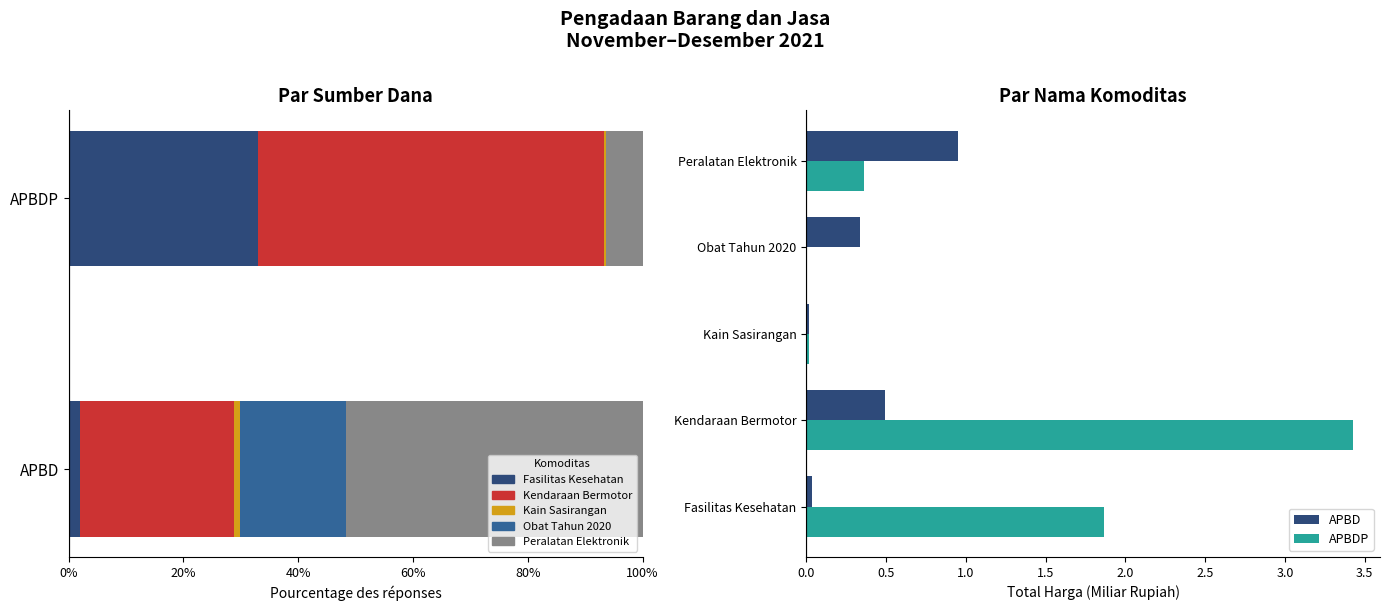

How many groups of bars are there?

5